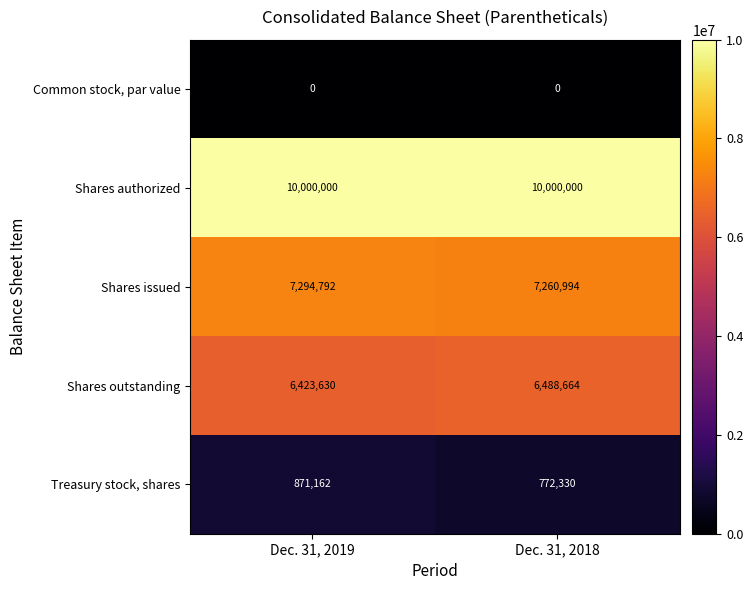

What is the spread (max minus min) of values at Dec. 31, 2018?

10000000